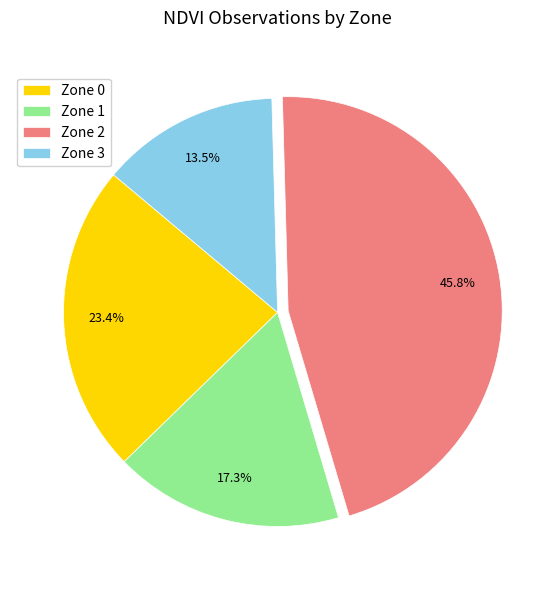

Rank the categories by value from highest to lowest.

Zone 2, Zone 0, Zone 1, Zone 3